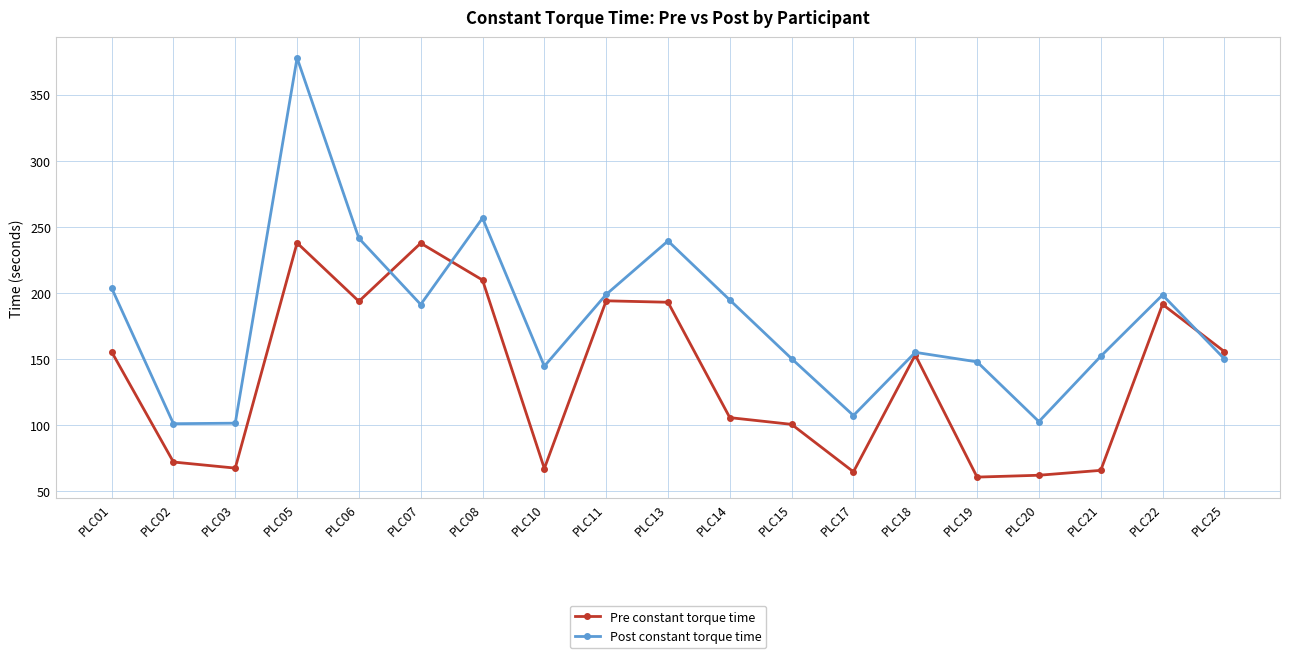

What is the difference between the second highest and second lowest values in the Pre constant torque time series?

175.6